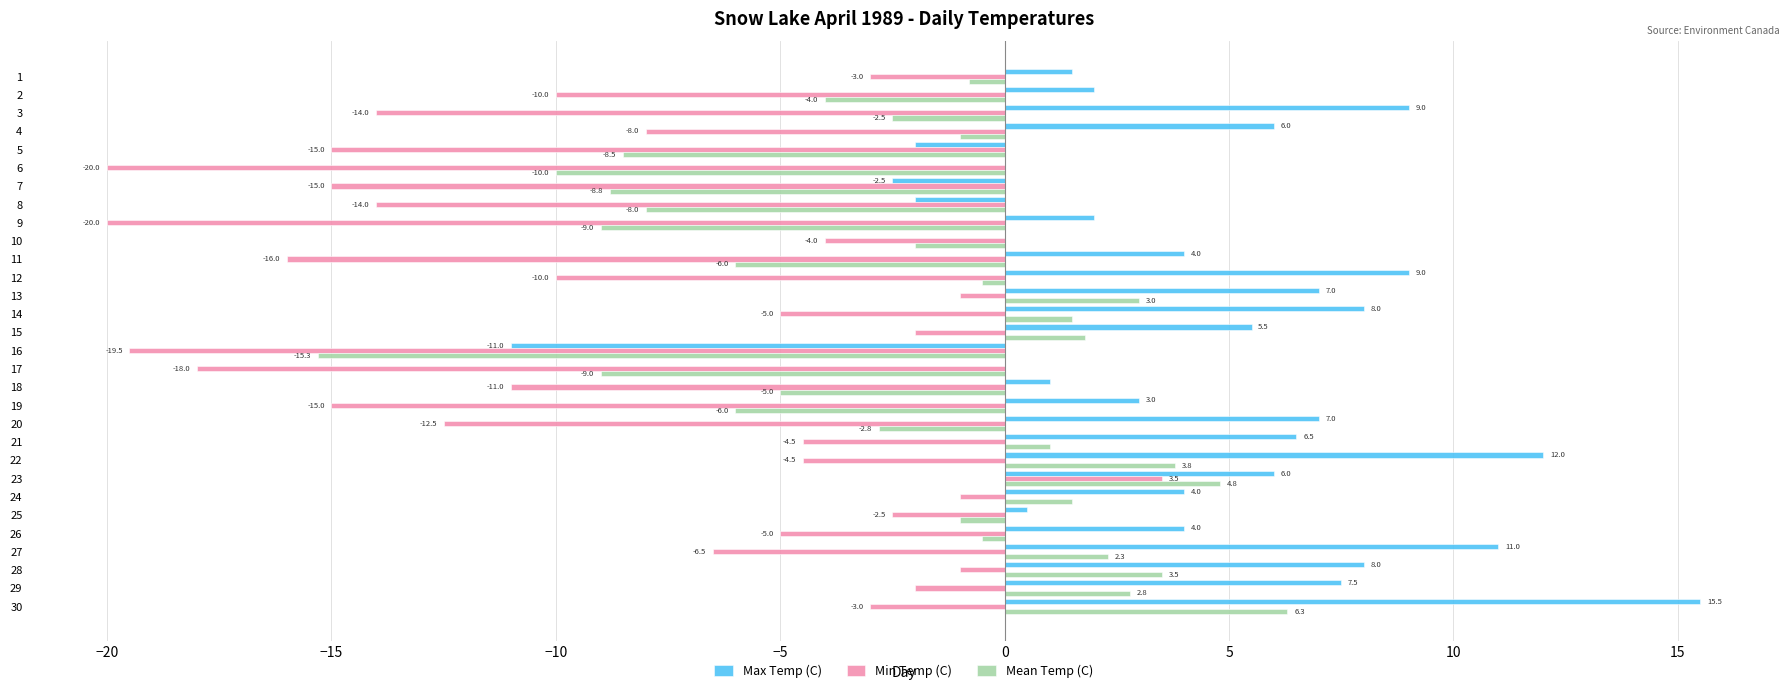

At which label does Max Temp (C) reach its peak?

30